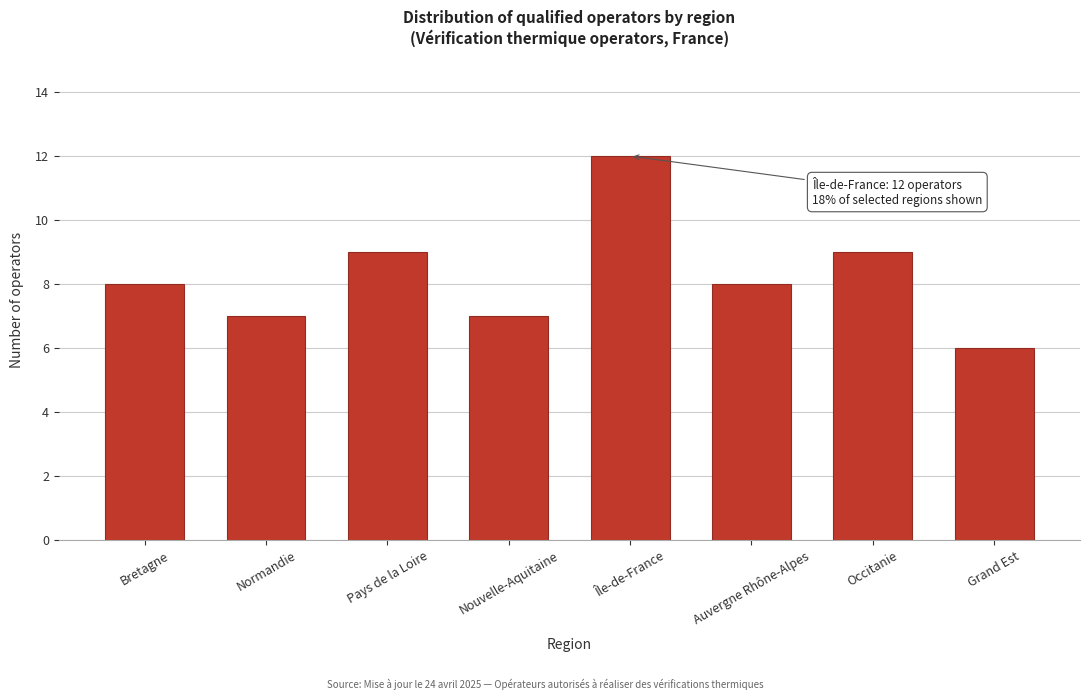

Reading right to left, transcribe all the data shown in this chart.

Grand Est=6	Occitanie=9	Auvergne Rhône-Alpes=8	Île-de-France=12	Nouvelle-Aquitaine=7	Pays de la Loire=9	Normandie=7	Bretagne=8